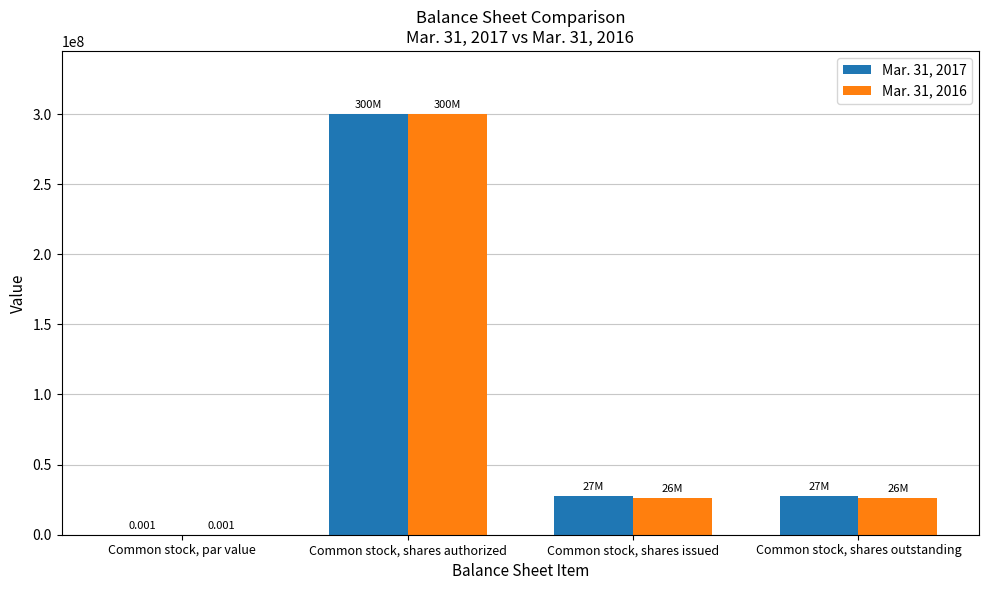

At which category is the sum across all series the highest?

Common stock, shares authorized